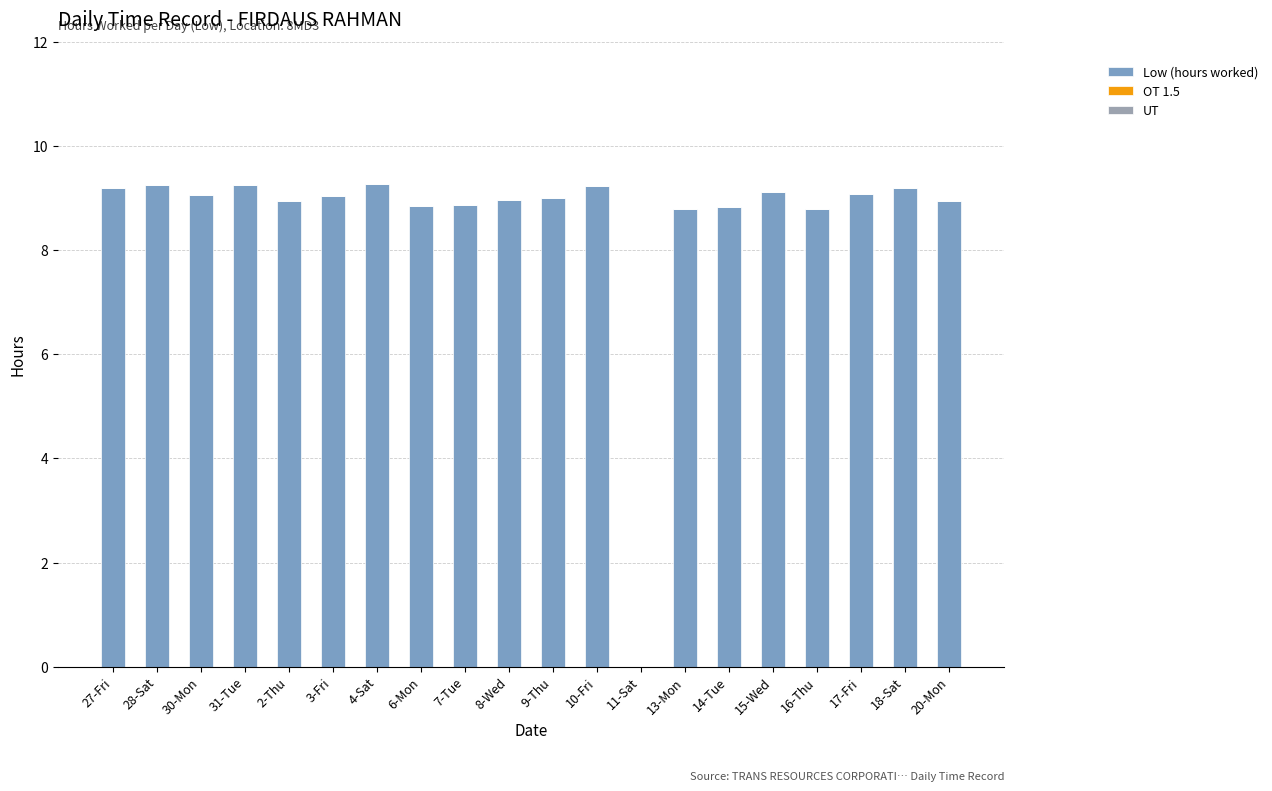

How many data points does each series have?

20